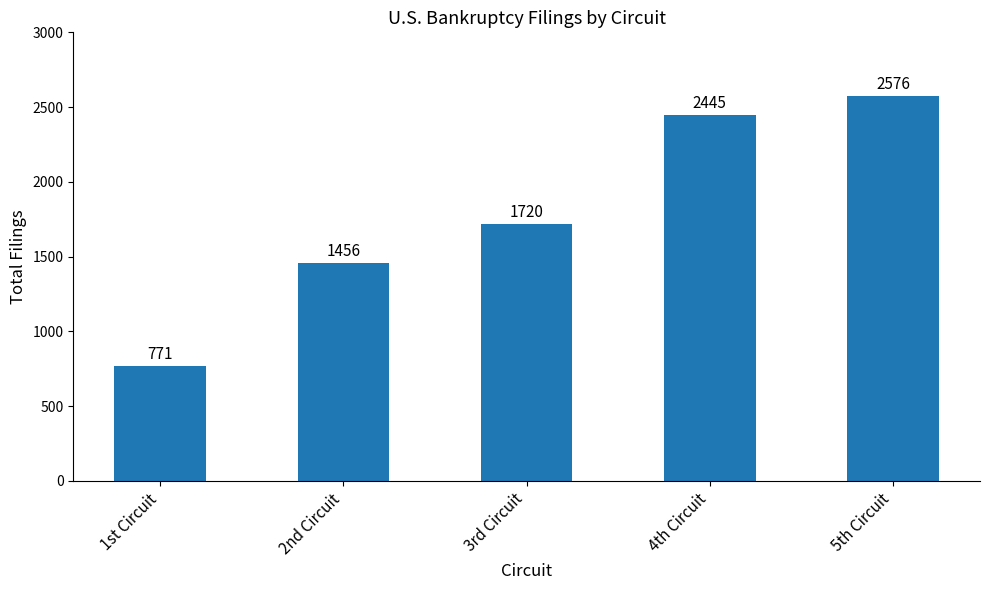

At which label is the value closest to 1673?

3rd Circuit